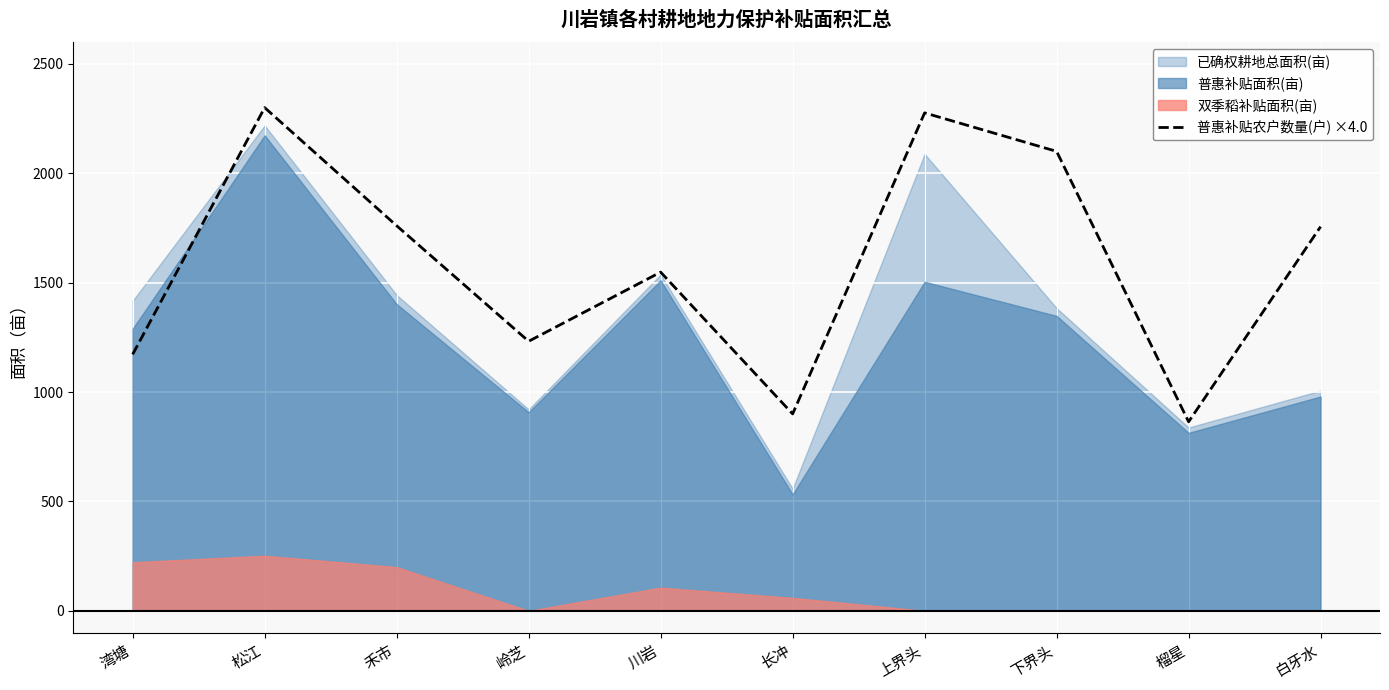

Is it true that the value at 岭芝 is 520?

False